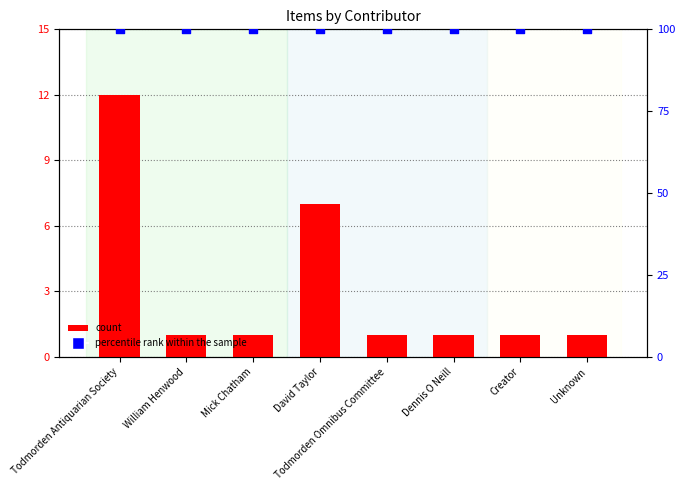

Which series reaches the maximum Y coordinate?

percentile rank within the sample